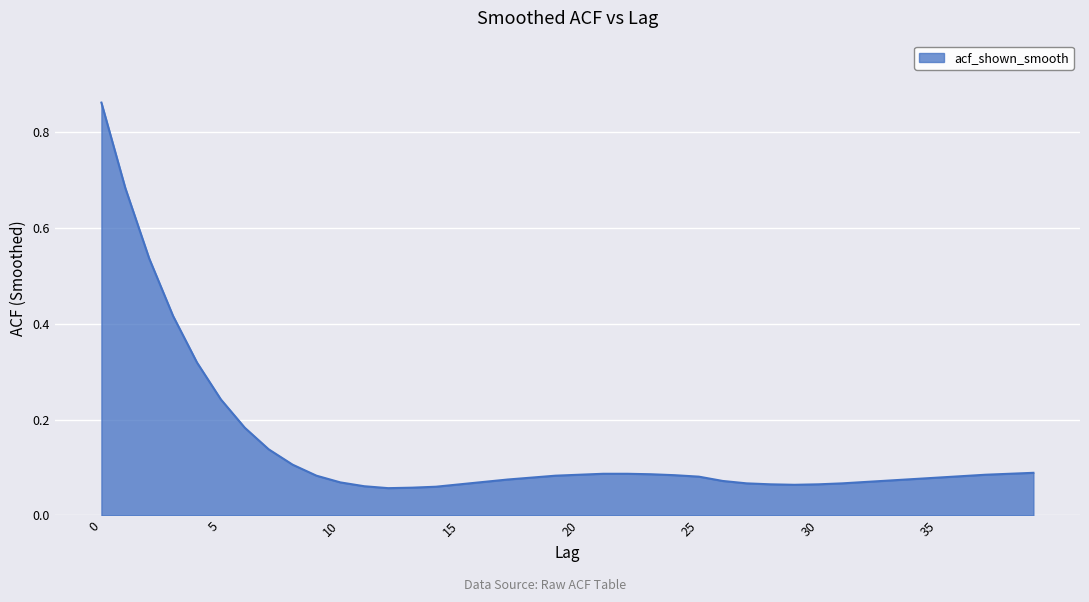

What is the difference between the maximum and minimum values?

0.8